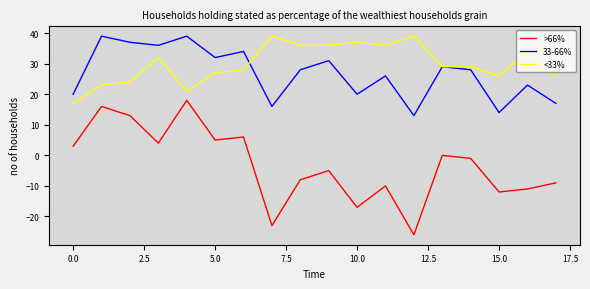

Which series has the widest spread of values?

>66%